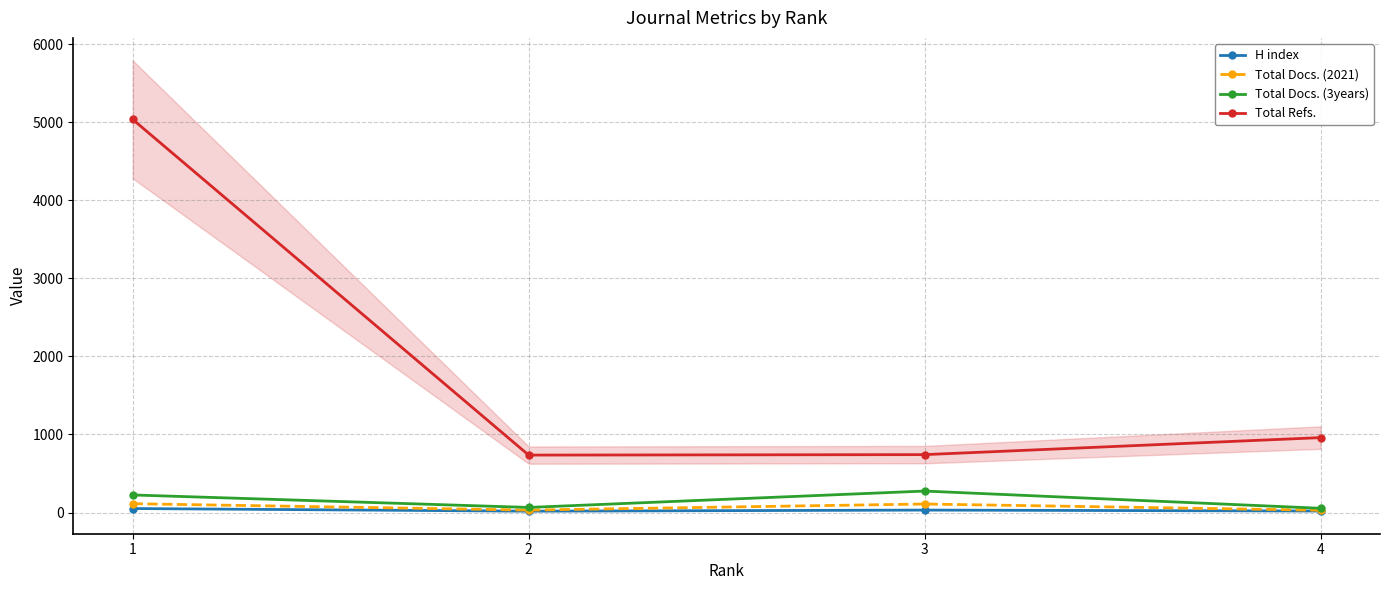

What is the approximate value of Total Refs. at 2, to the nearest 100?

700